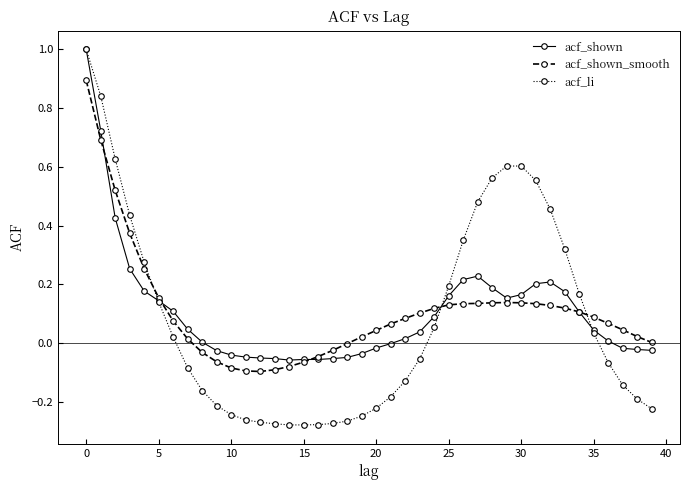

Which series has the largest range (max minus min)?

acf_li